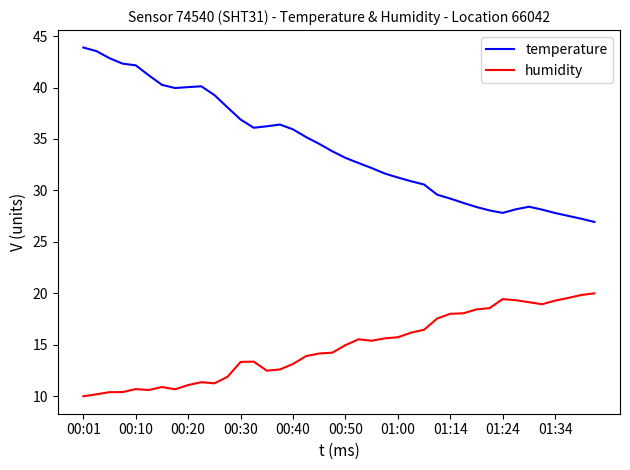

What is the greatest value displayed?

43.9